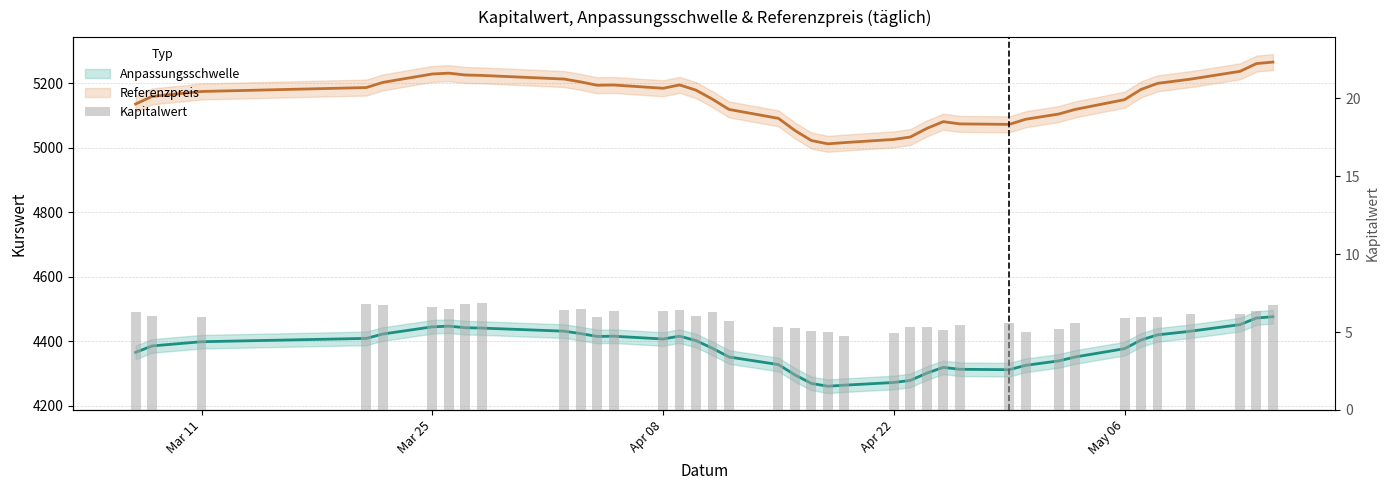

Is it true that the value at 33 is 4.0?

False